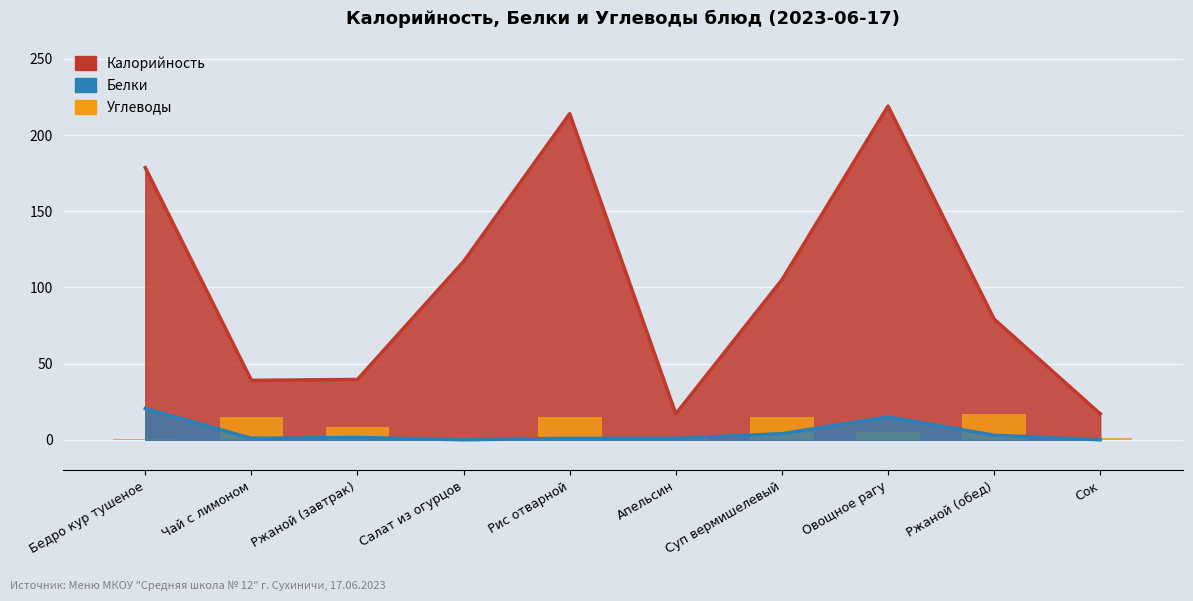

What is the value of the 4th bar from the left?

1.0